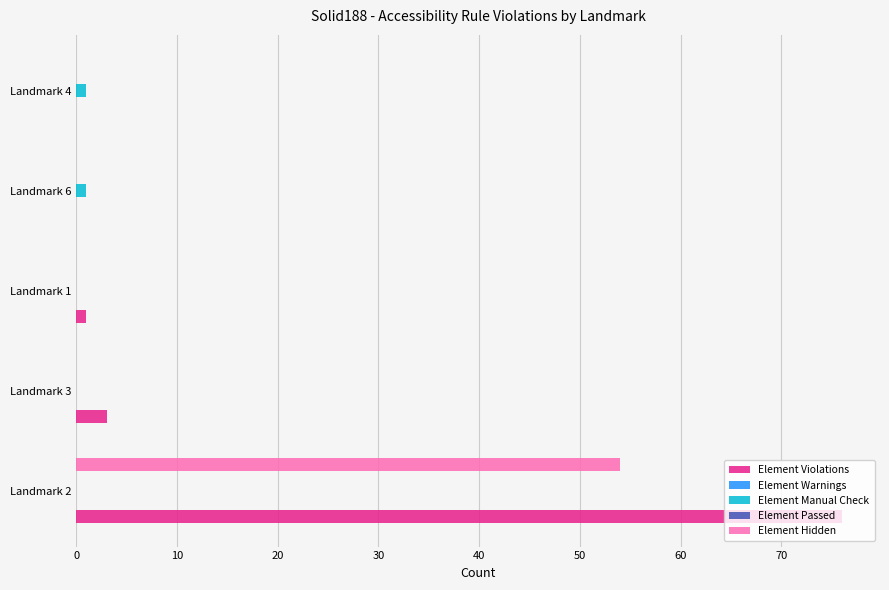

What is the highest value of the Element Hidden series?

54.0